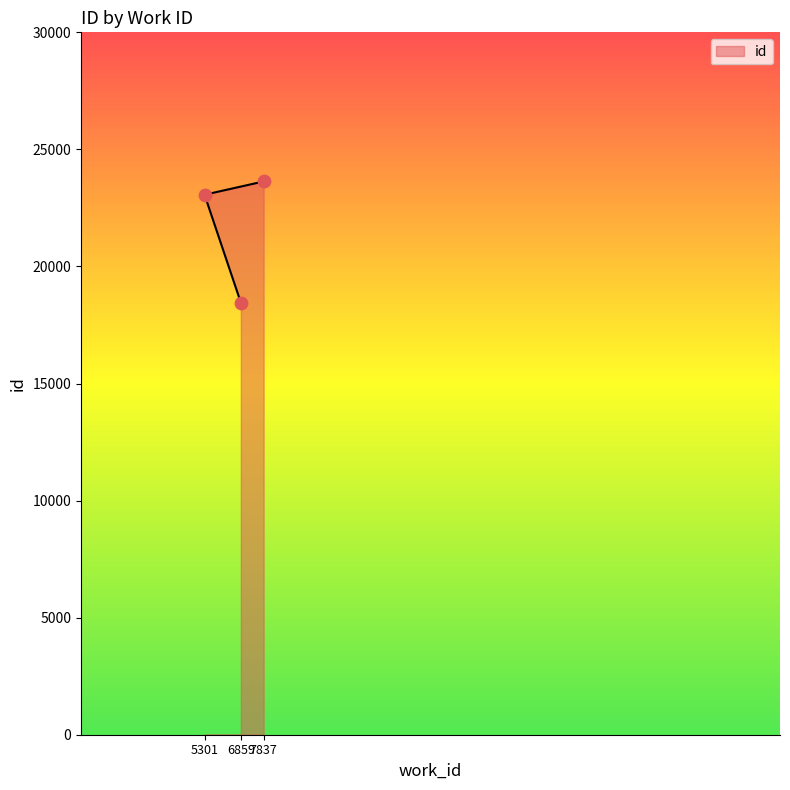

Approximately how many times larger is the value at 7837 compared to 5301?

1.0